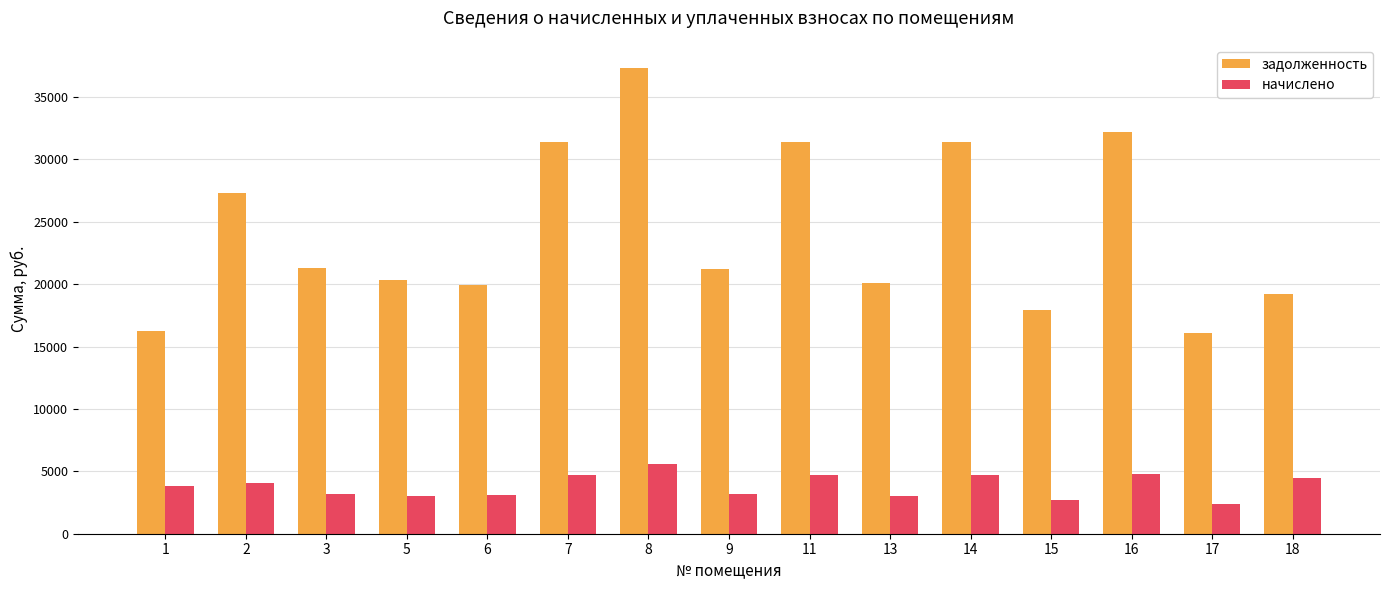

The задолженность series shows 32216.2 at 16. True or false?

True